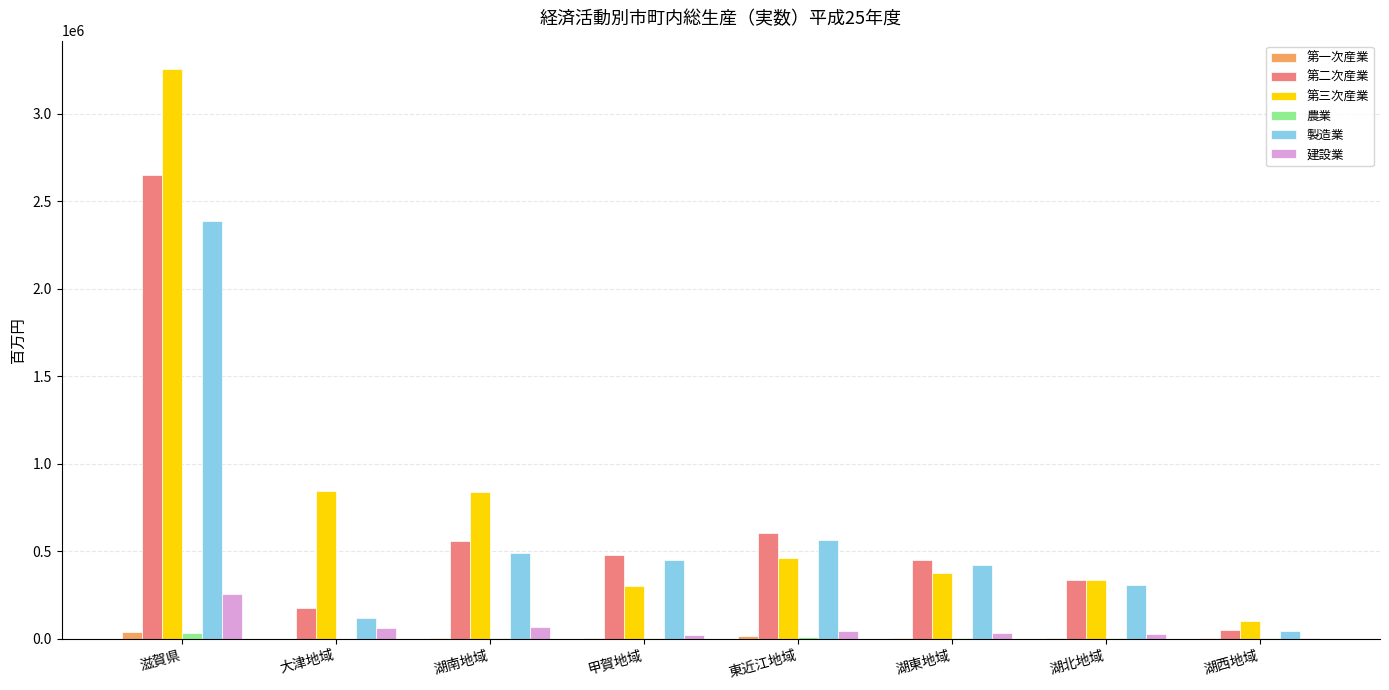

Between 大津地域 and 湖北地域, which series saw the biggest shift?

第三次産業